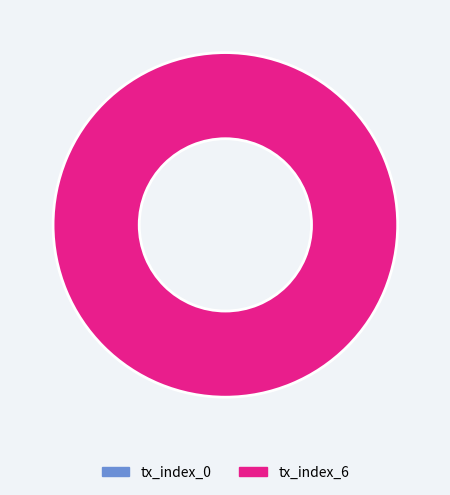

Count the number of slices in the pie.

2